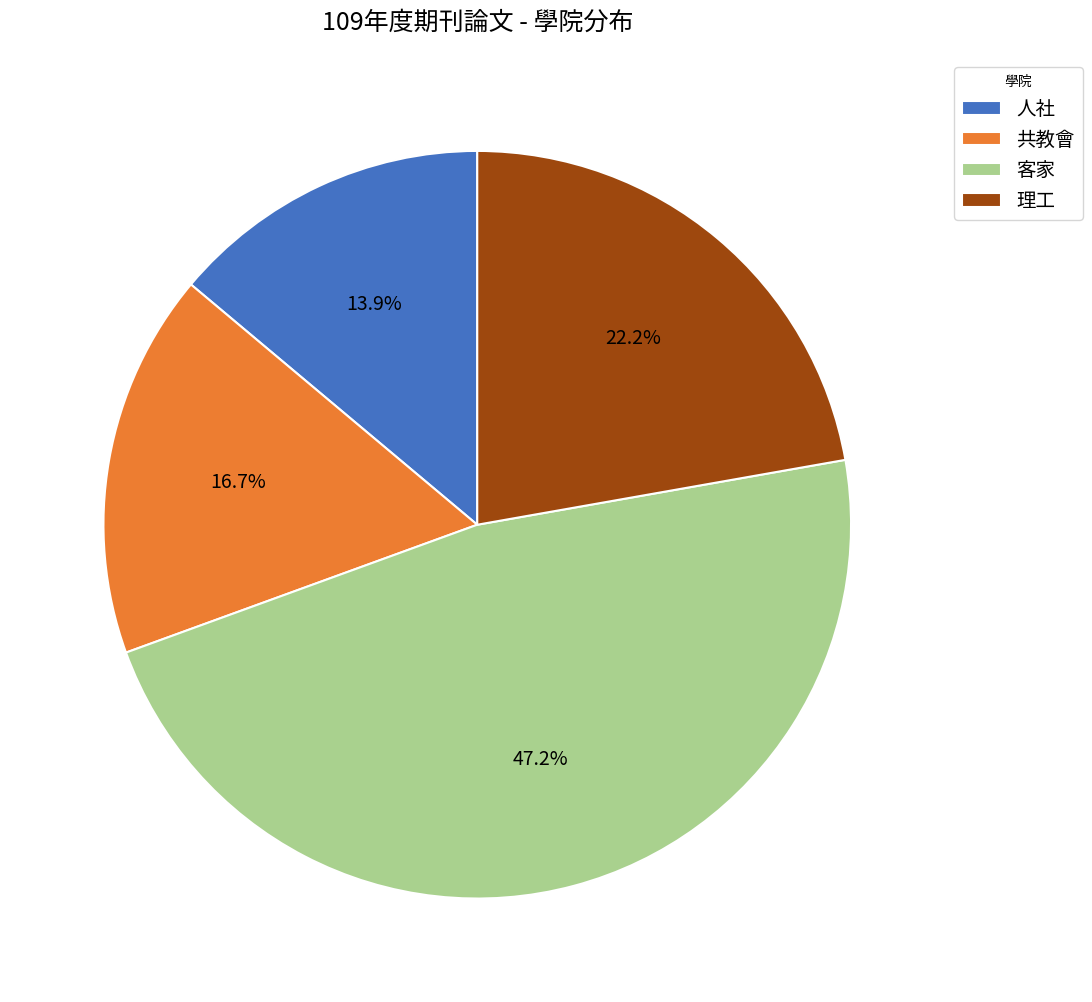

Which slice is the largest?

客家